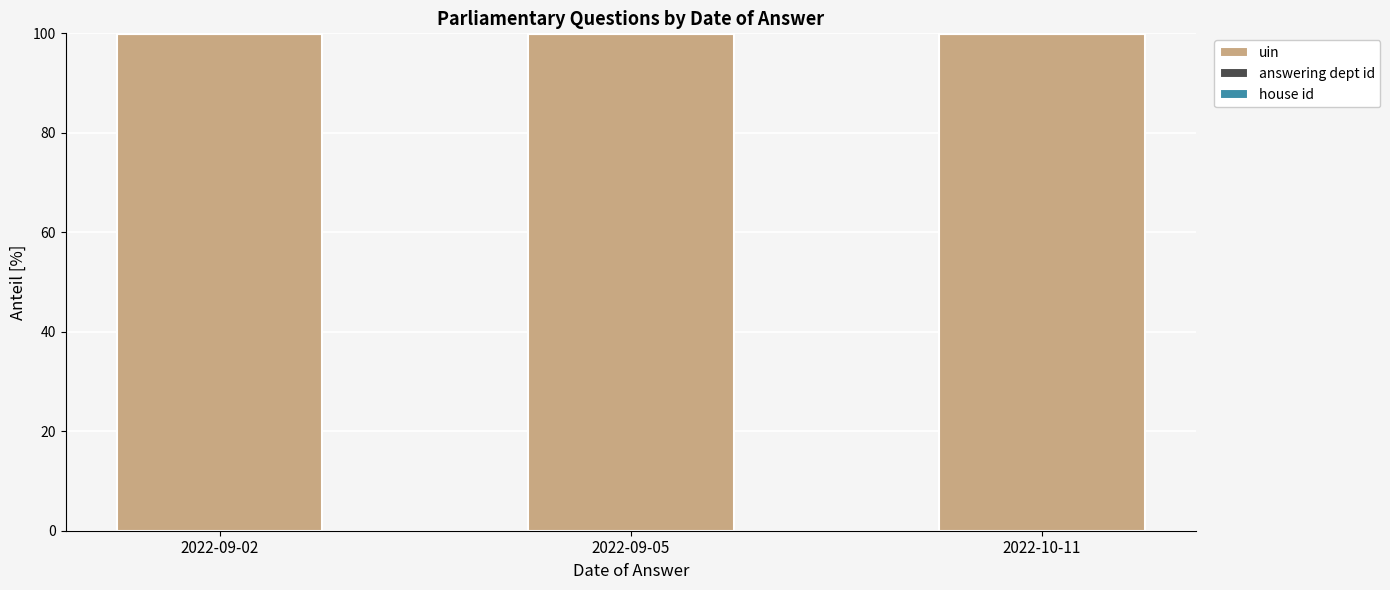

The uin series shows 133.8 at 2022-09-05. True or false?

False